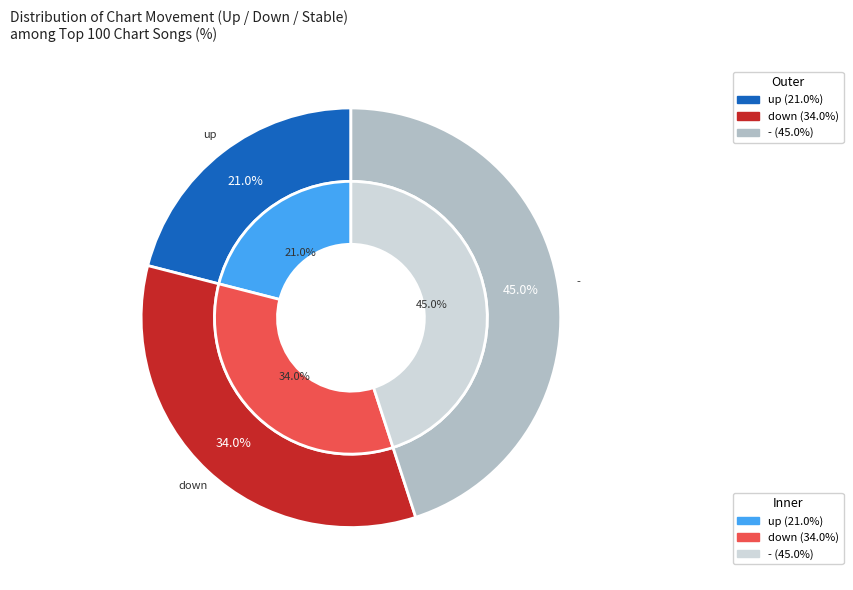

What is the largest slice in the pie chart?

-